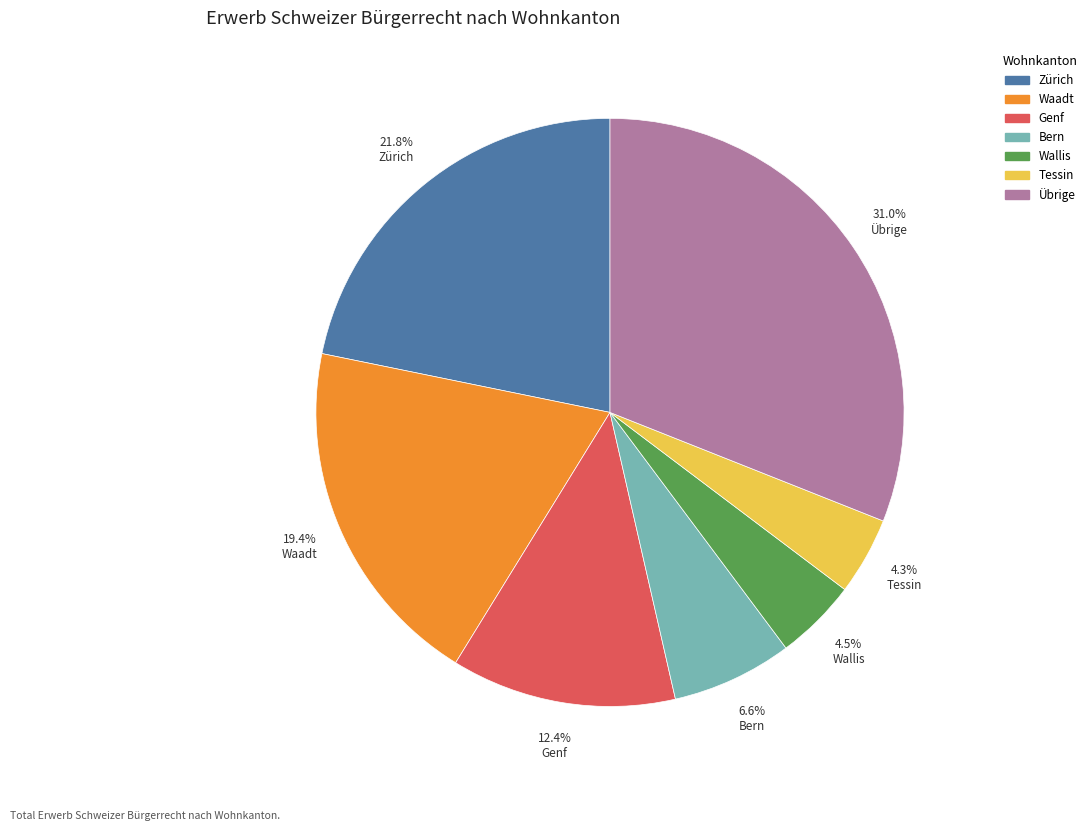

What is the largest slice in the pie chart?

Übrige